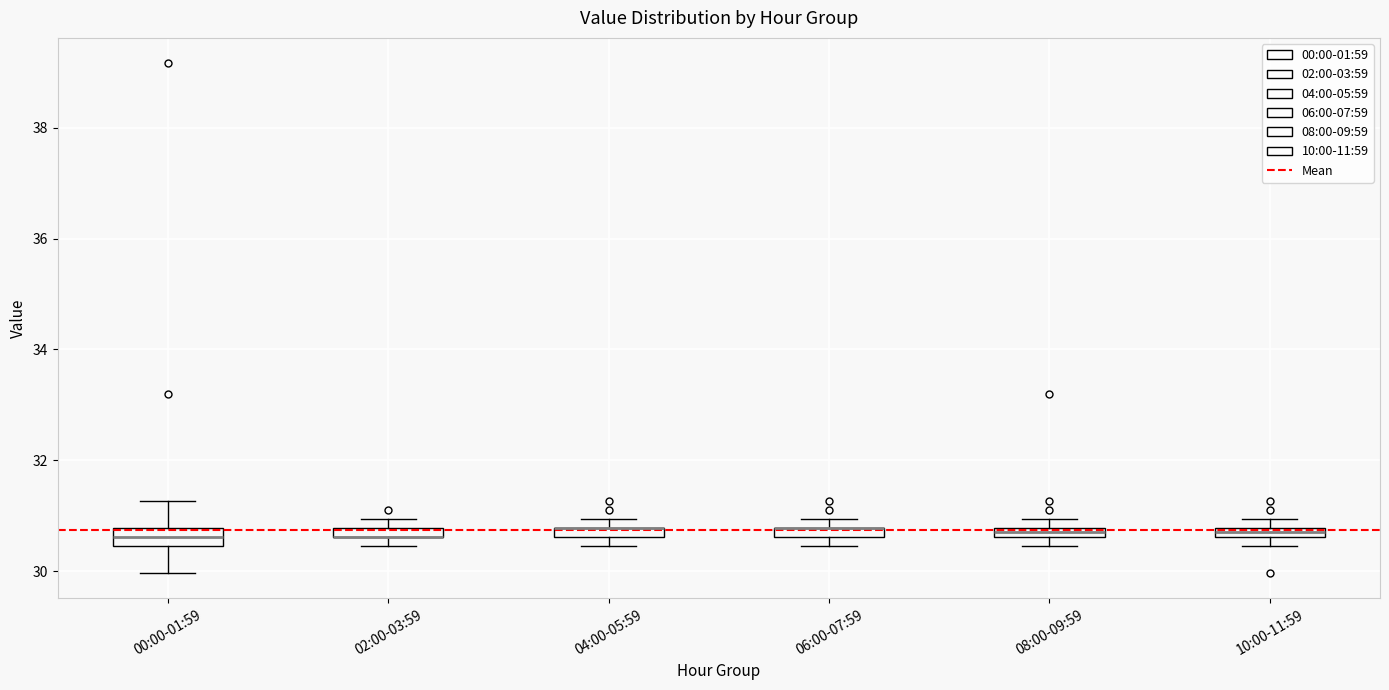

Where is the lower edge of the box for 00:00-01:59 on the y-axis? The values are not printed on the chart, so give them approximately, as read against the axis.

30.4